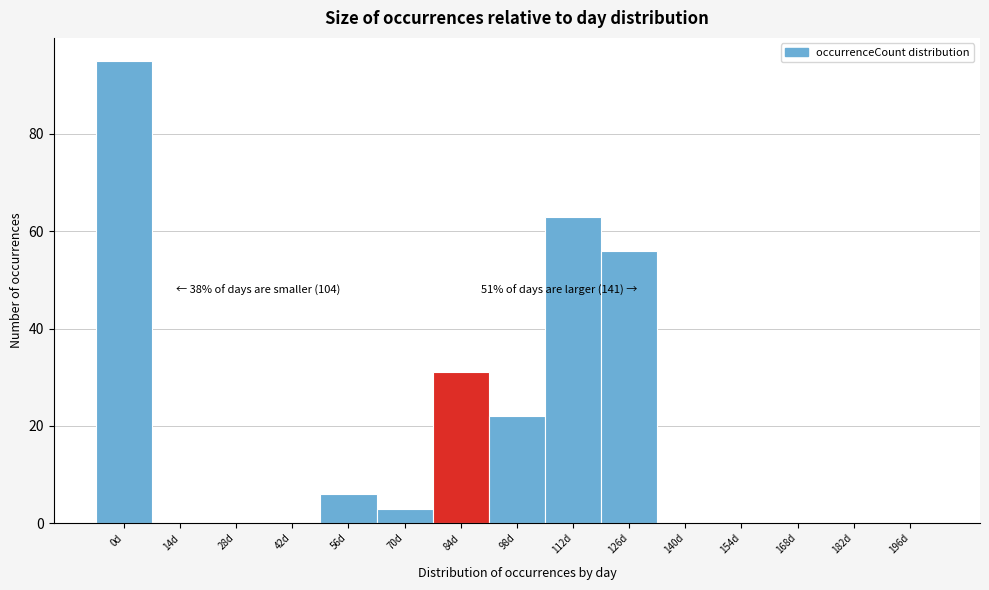

Reading left to right, transcribe all the data shown in this chart.

0d=95	14d=0	28d=0	42d=0	56d=6	70d=3	84d=31	98d=22	112d=63	126d=56	140d=0	154d=0	168d=0	182d=0	196d=0